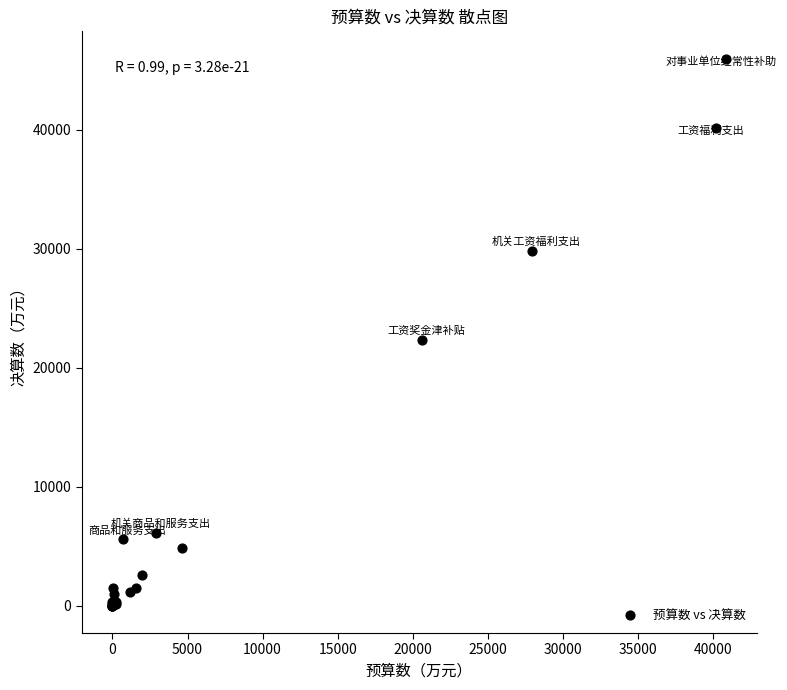

What Y value in the scatter plot is closest to 22995?

22361